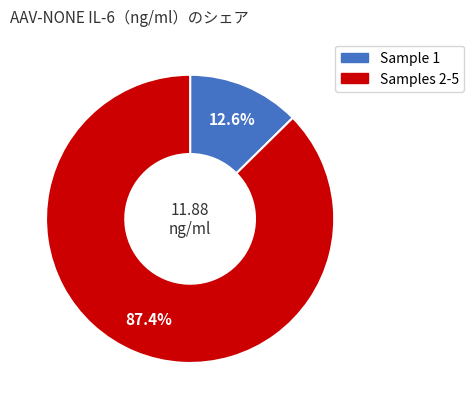

Is there a majority slice in this chart?

Yes